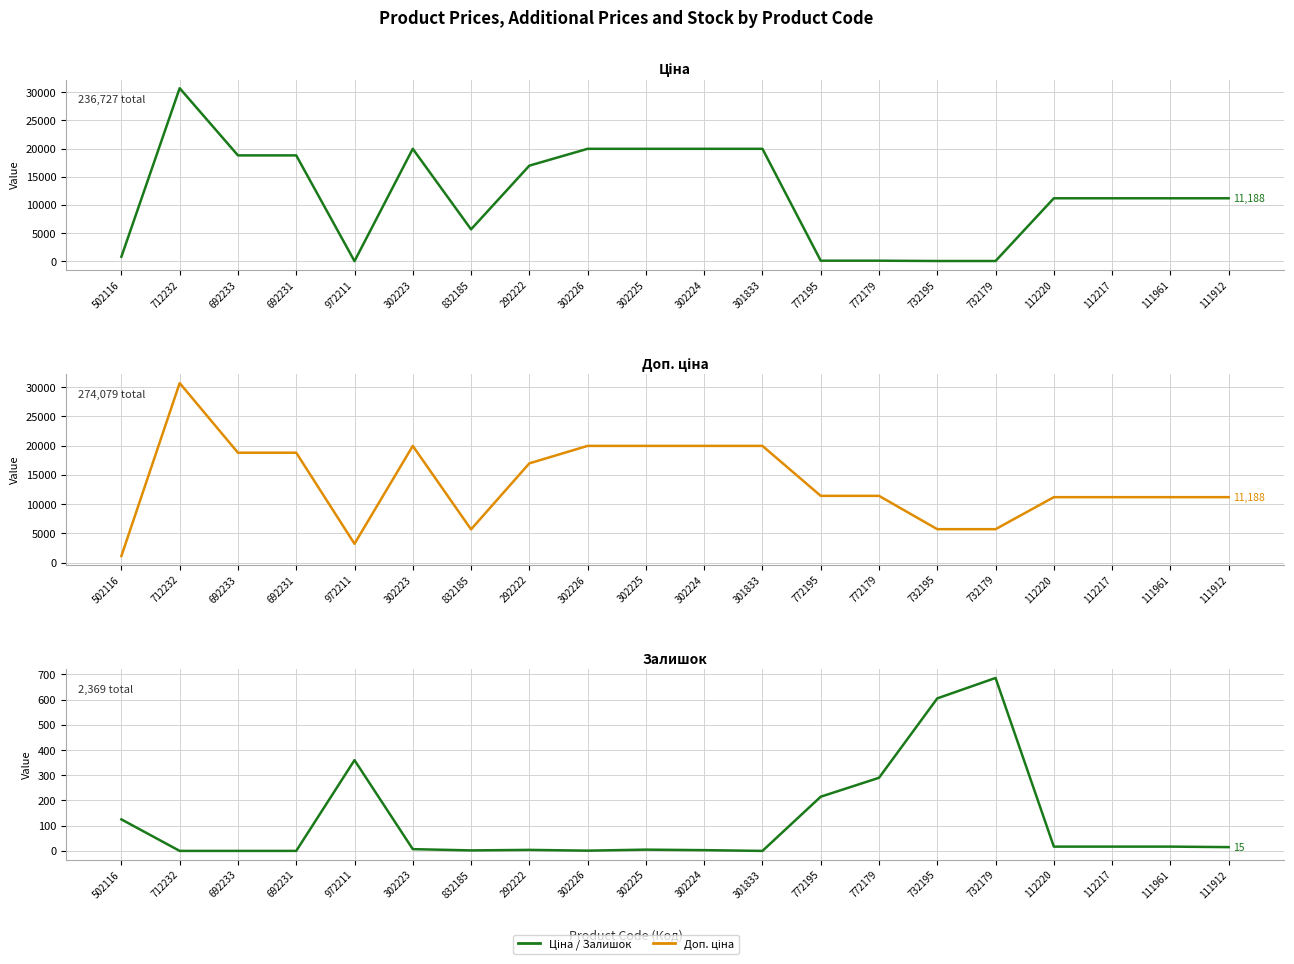

At which label is Доп. ціна closest to 15913?

292222